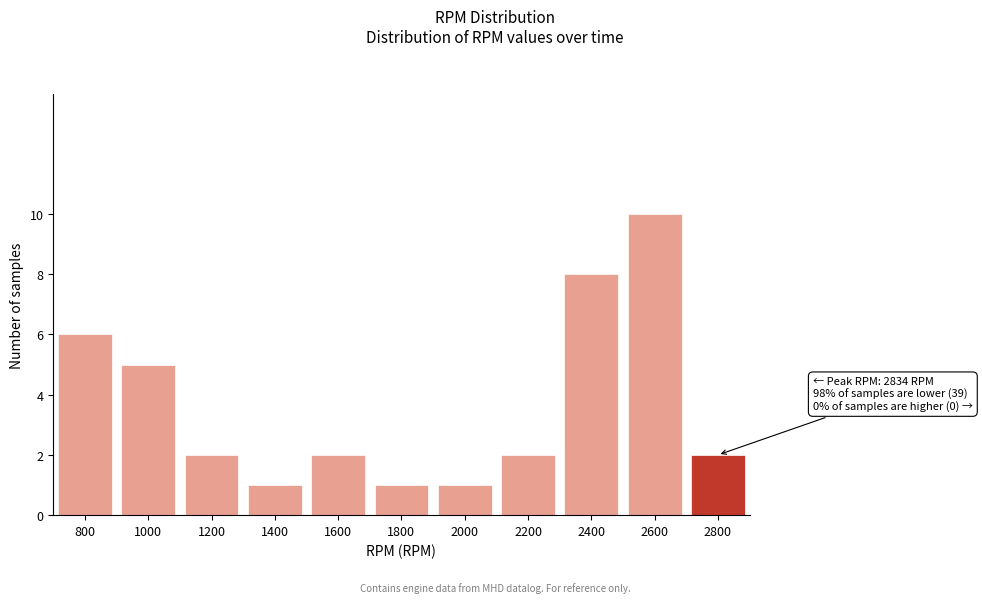

Reading right to left, transcribe all the data shown in this chart.

2800=2	2600=10	2400=8	2200=2	2000=1	1800=1	1600=2	1400=1	1200=2	1000=5	800=6